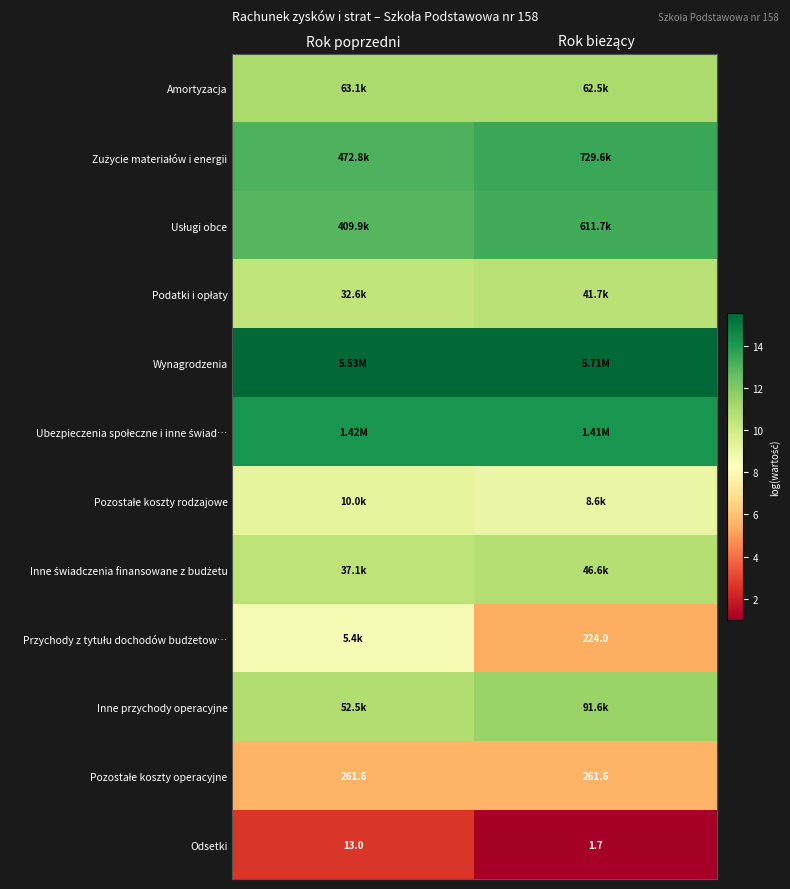

Rank the series by their maximum value, from highest to lowest.

Wynagrodzenia, Ubezpieczenia społeczne i inne świad…, Zużycie materiałów i energii, Usługi obce, Inne przychody operacyjne, Amortyzacja, Inne świadczenia finansowane z budżetu, Podatki i opłaty, Pozostałe koszty rodzajowe, Przychody z tytułu dochodów budżetow…, Pozostałe koszty operacyjne, Odsetki